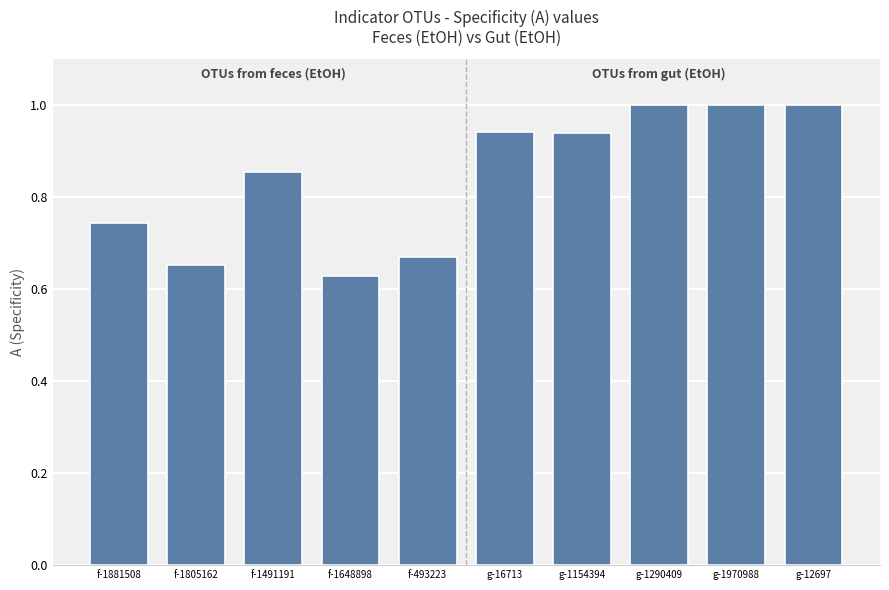

How many bars are there in total?

10